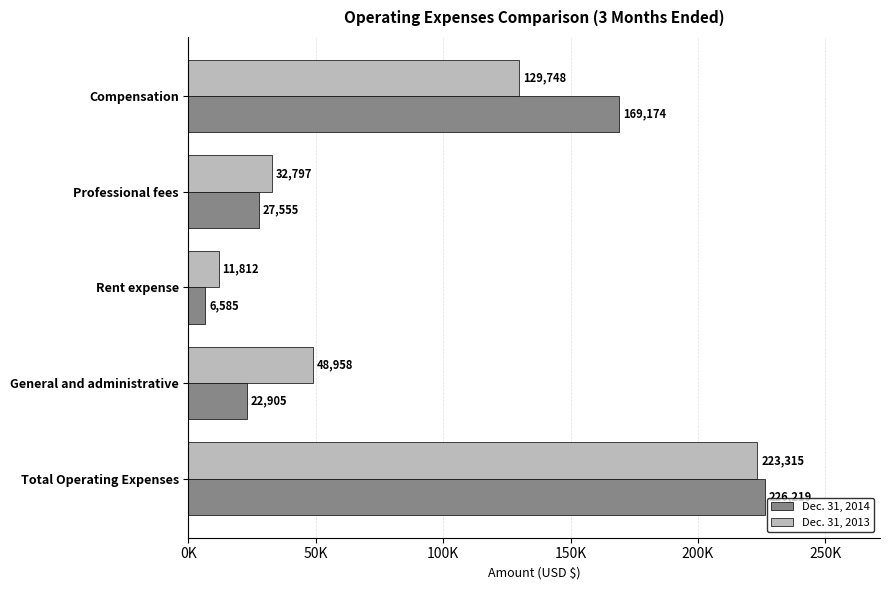

What position from the left is General and administrative?

4